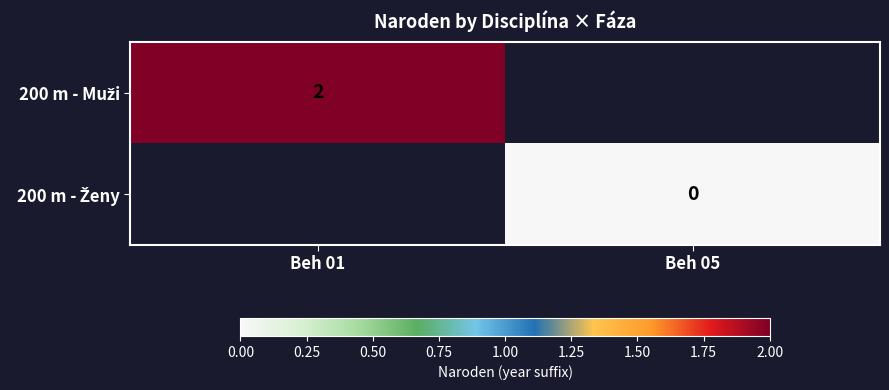

How many positive values does the 200 m - Muži series have?

1